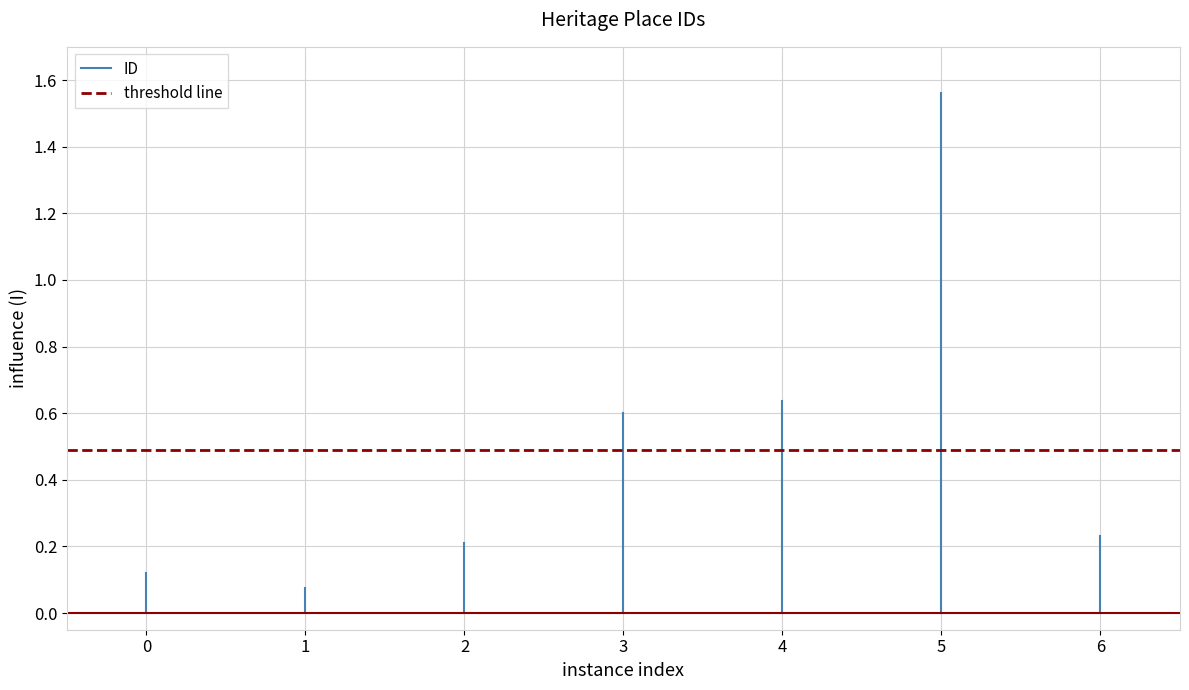

What are all the series names shown in the legend?

ID, threshold line